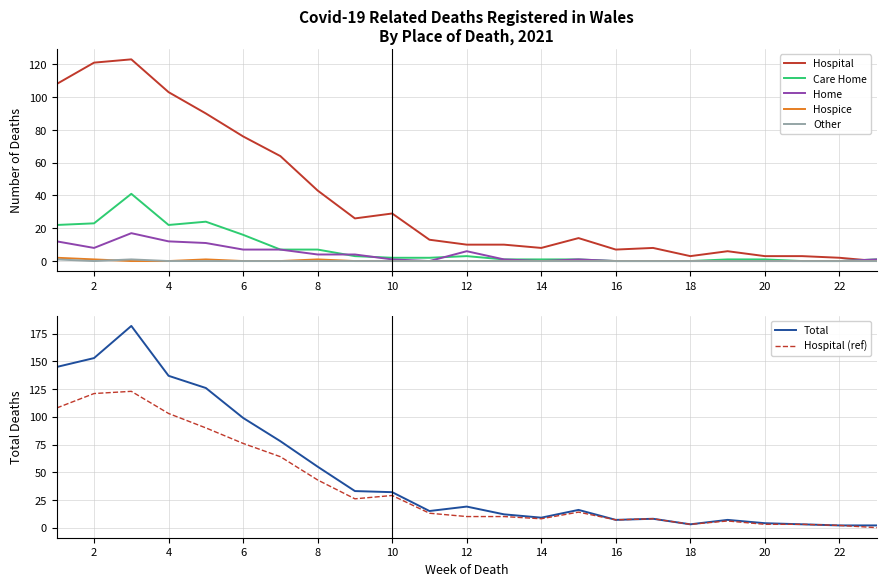

What is the value of the Total point at the 5th from the left?

126